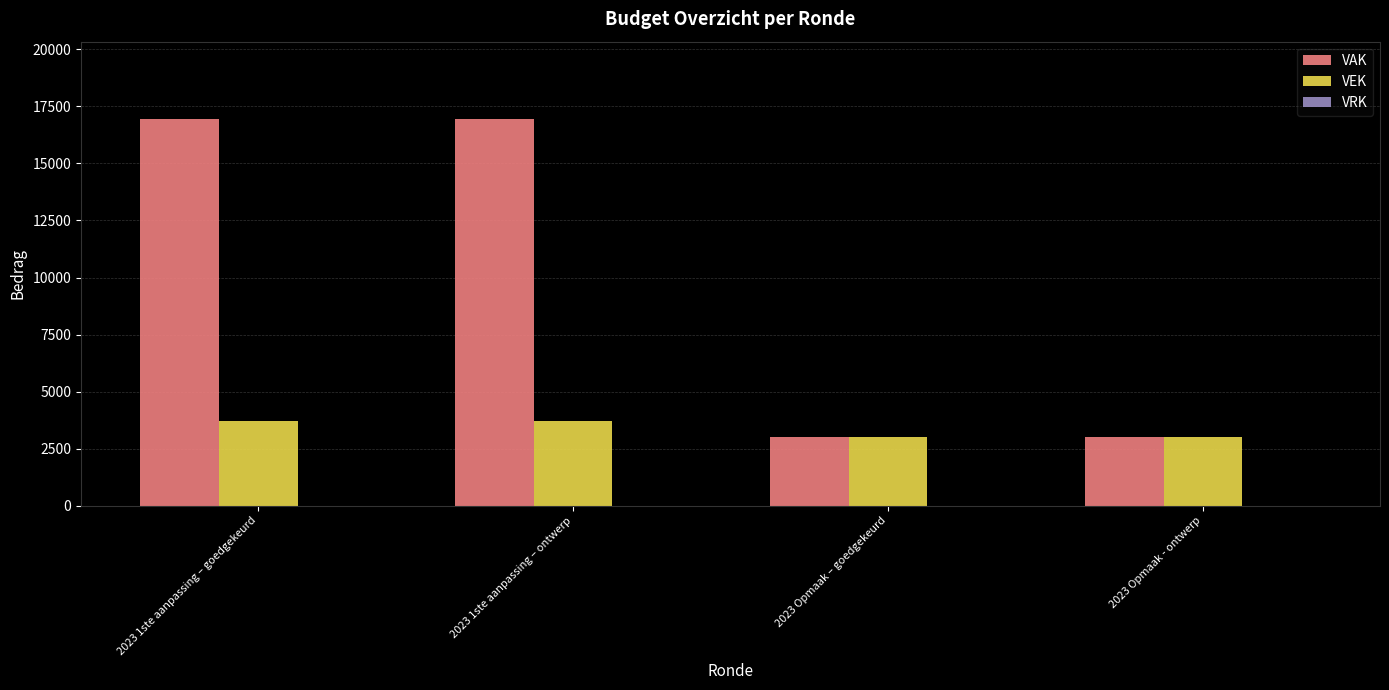

Which series has the widest spread of values?

VAK